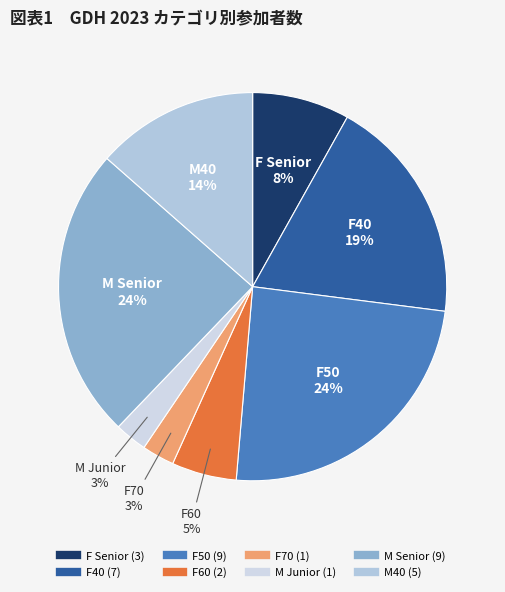

Is it true that M40 is 14% of the pie?

True